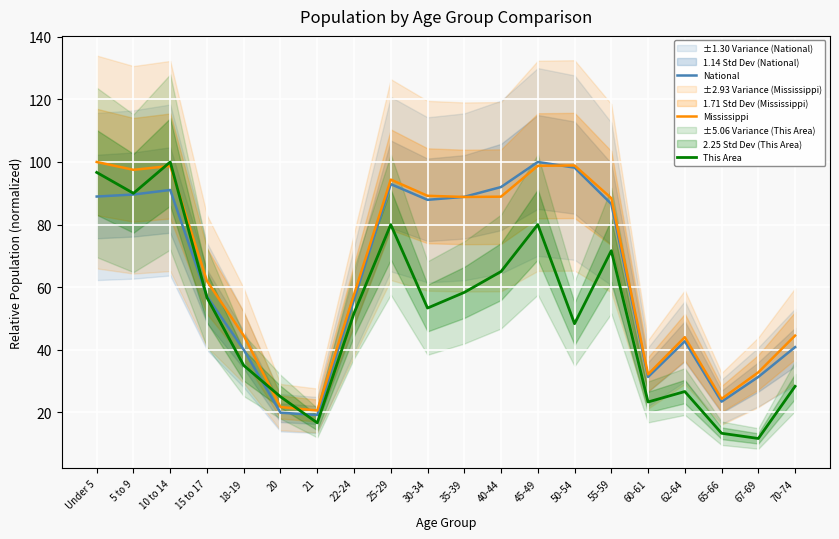

At 21, list the series in order from smallest to largest.

This Area, National, Mississippi